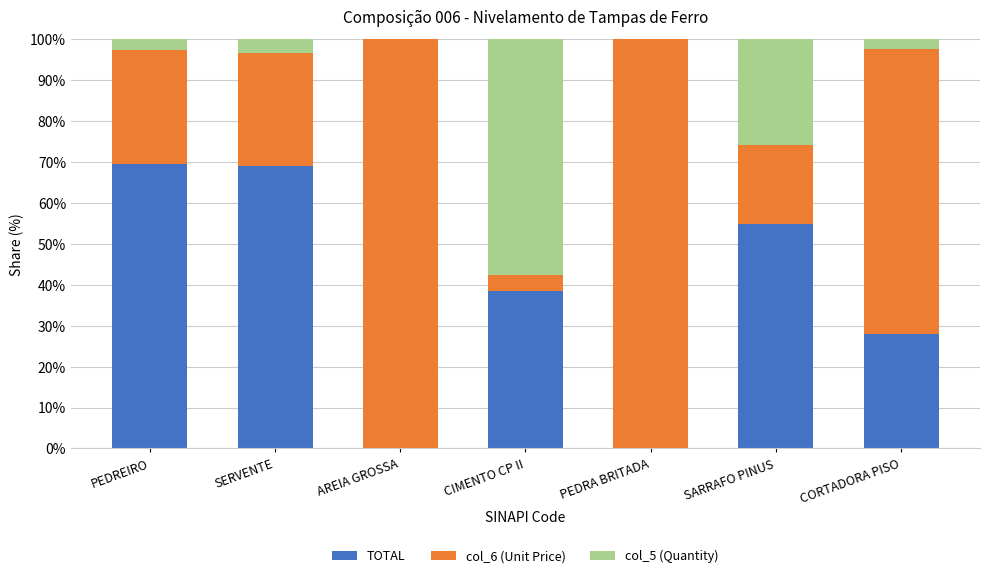

Are the bars grouped side by side (vs. stacked)?

No